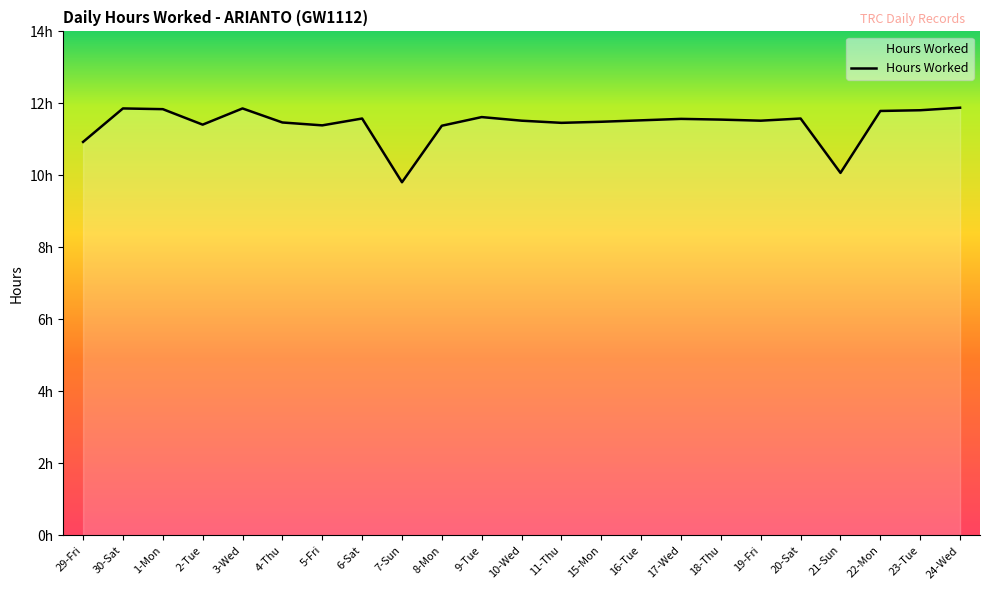

Is this an area chart (filled region under the line)?

Yes